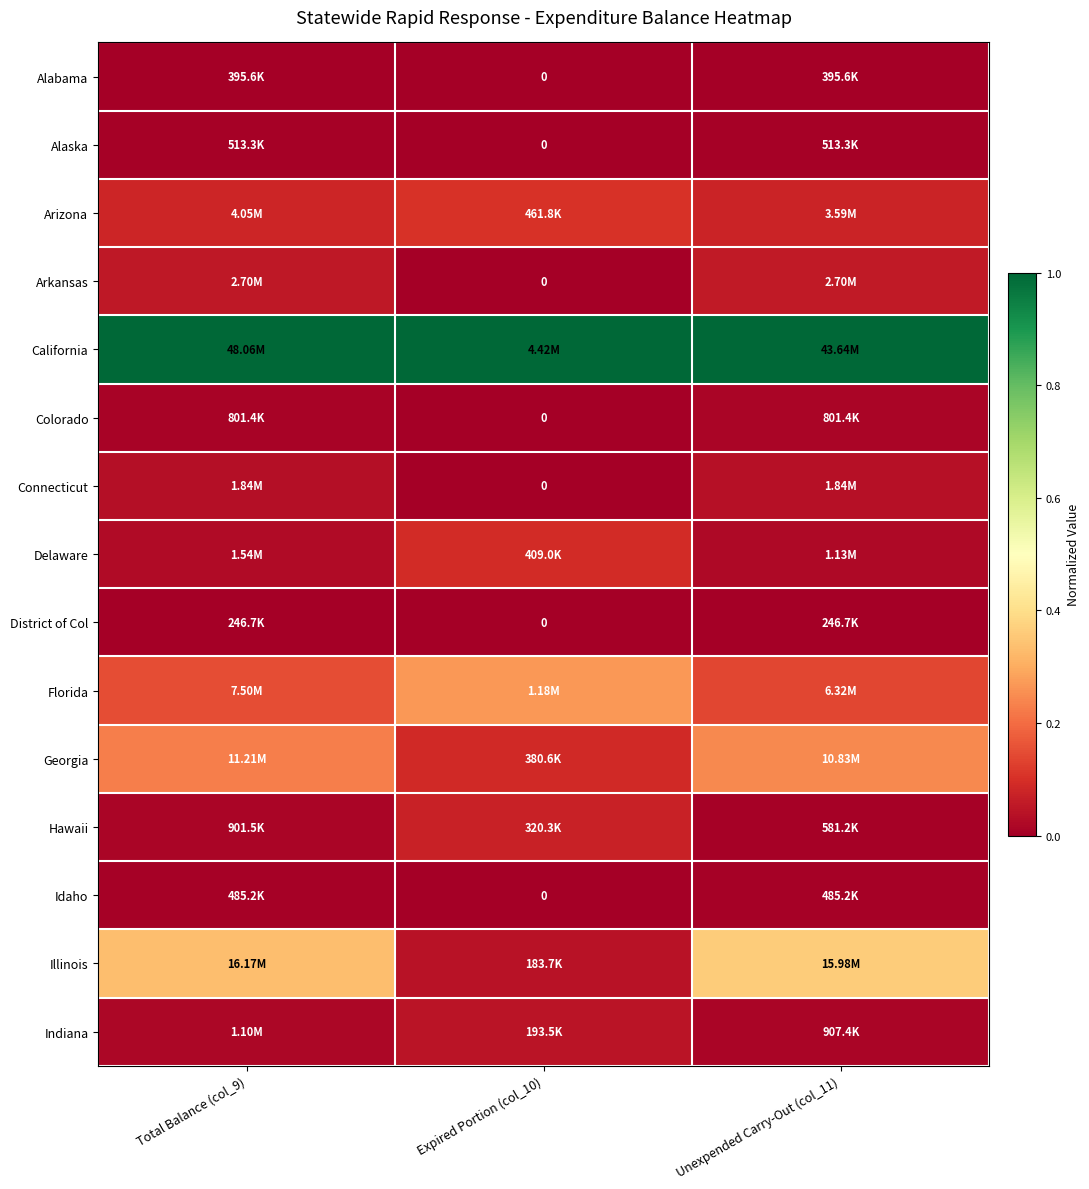

What is the difference between the maximum and second lowest values in the Florida series?

0.1